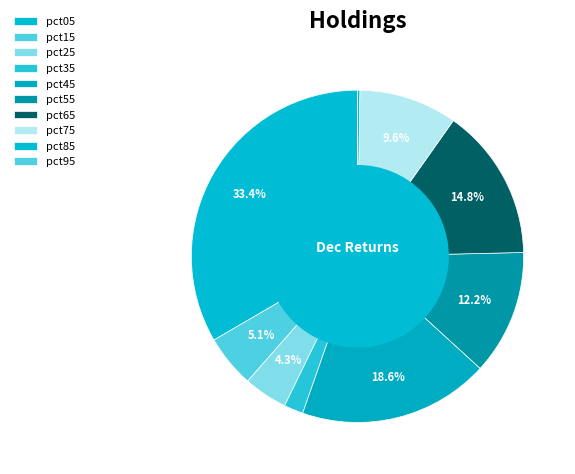

True or false: pct25 accounts for 1% of the total.

False